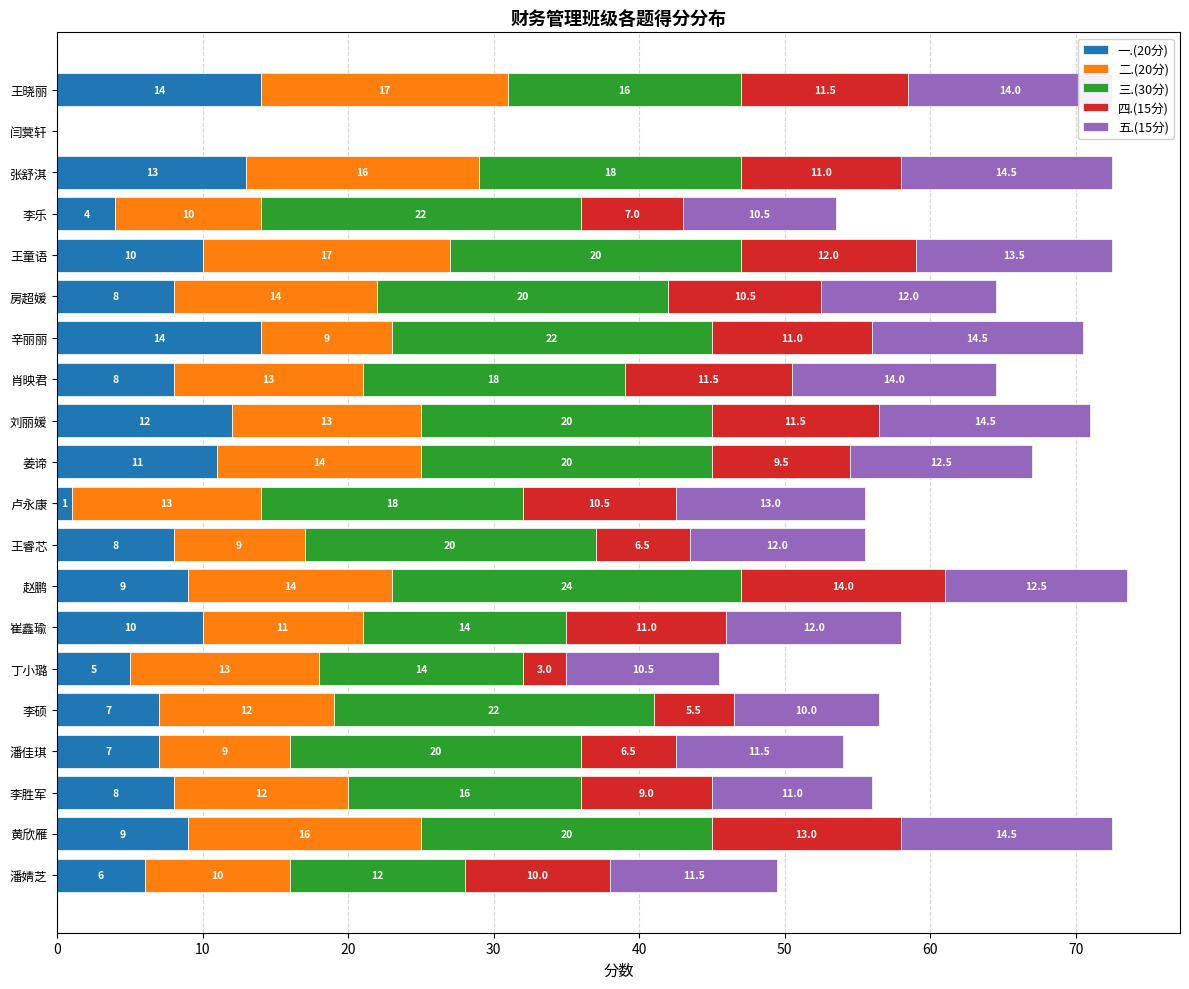

Count the number of categories in the chart.

20